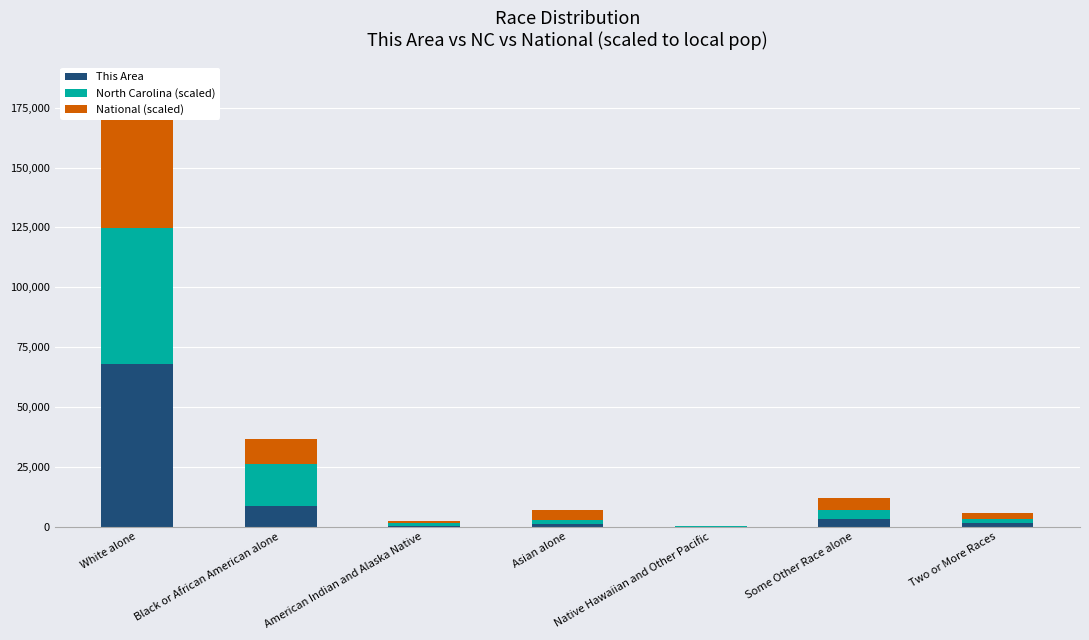

Reading right to left, list all the values displayed in this chart.

This Area: 1539	3264	29	1158	352	8522	68010
North Carolina (scaled): 1792	3598	57	1816	1061	17804	56743
National (scaled): 2418	5128	144	3938	787	10449	60006